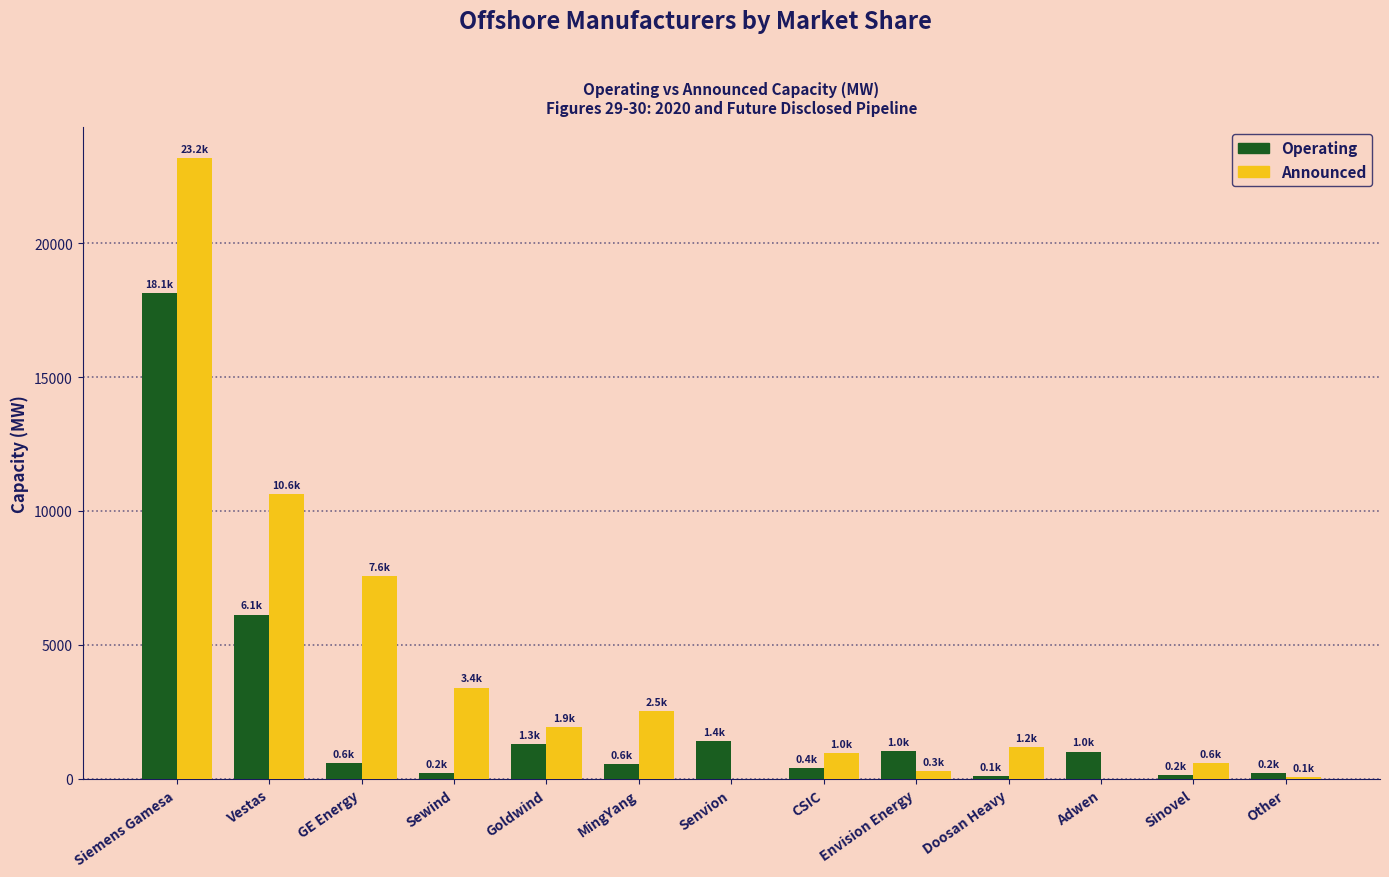

Which series has the largest total across all categories?

Announced